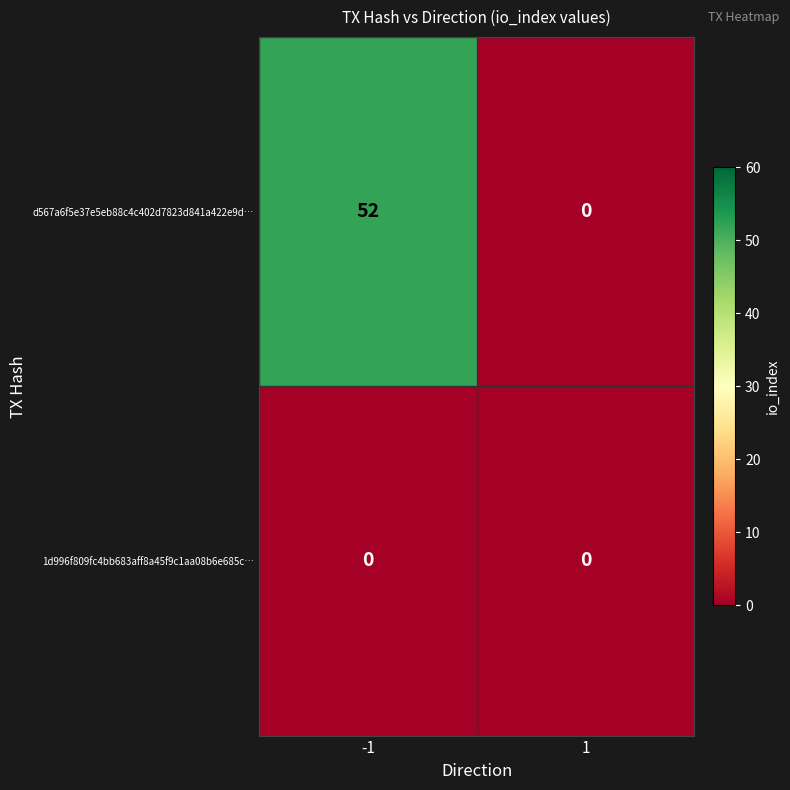

Reading left to right, what are all the values shown in this chart?

d567a6f5e37e5eb88c4c402d7823d841a422e9d…: 52	0
1d996f809fc4bb683aff8a45f9c1aa08b6e685c…: 0	0